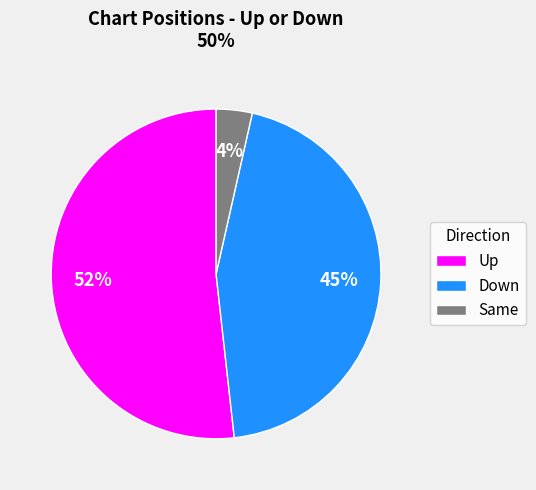

Which slice is the smallest?

Same